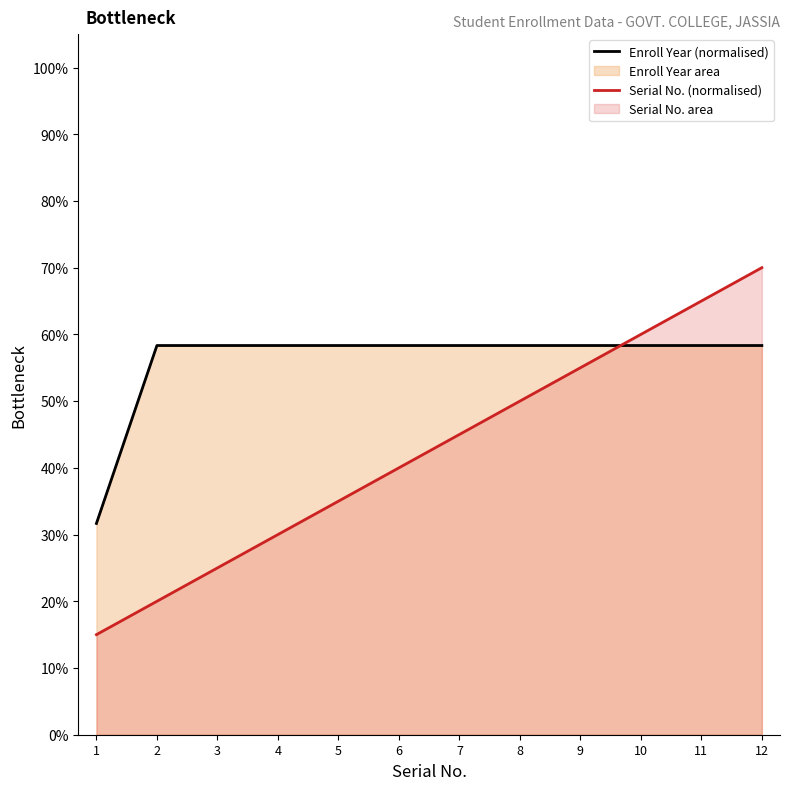

Which series has the largest total across all categories?

Enroll Year (normalised)